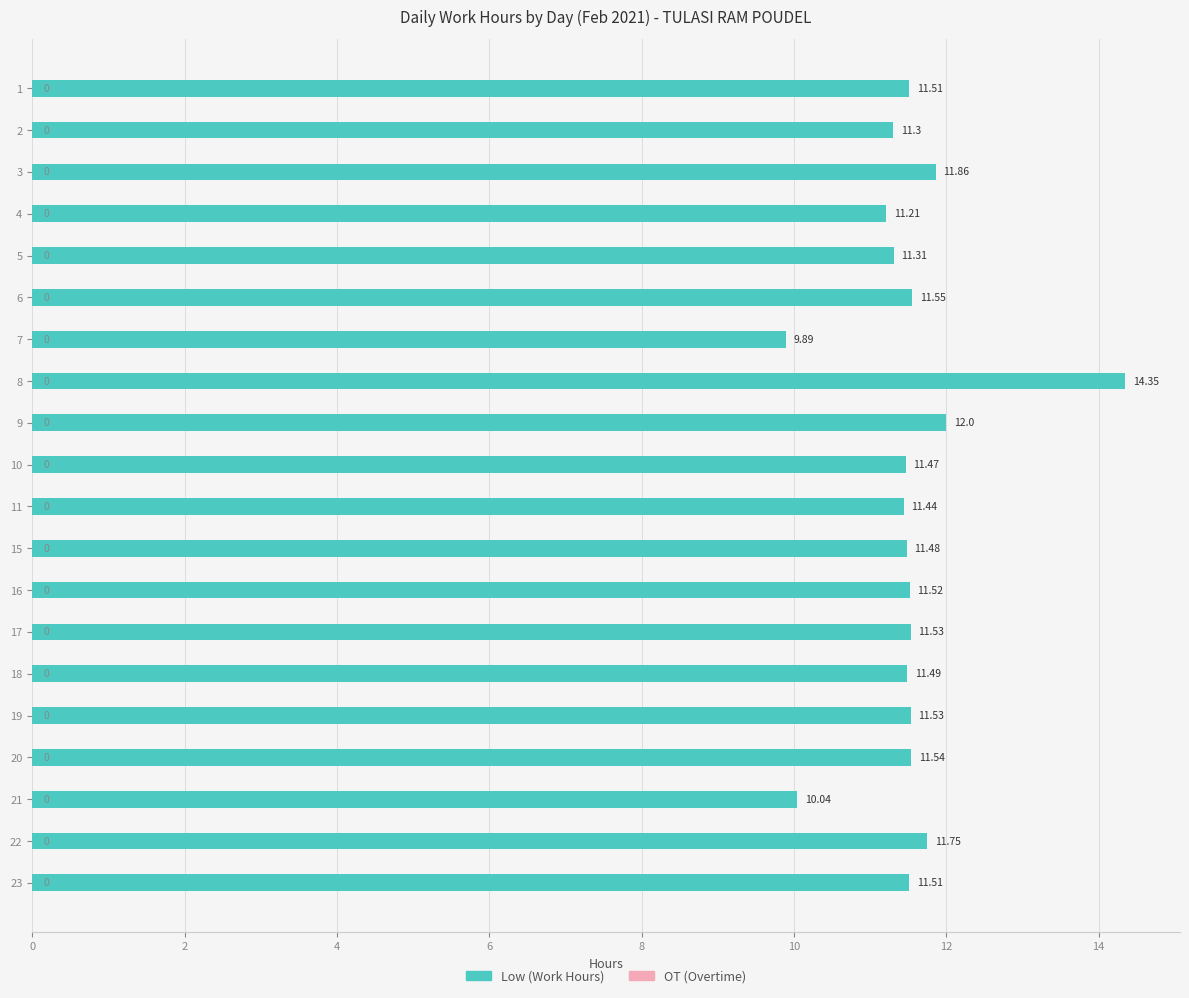

Count the number of data series in this chart.

1